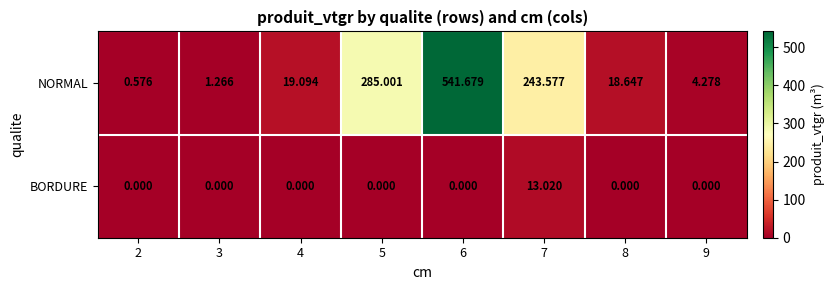

Is the value of BORDURE at 2 greater than the value of NORMAL at 7?

No